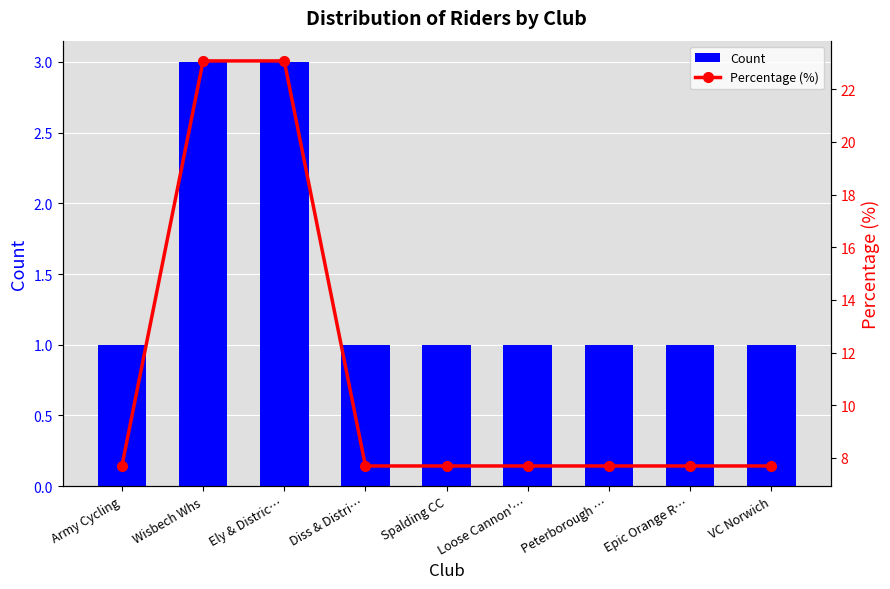

At which label is Count closest to 2?

Army Cycling